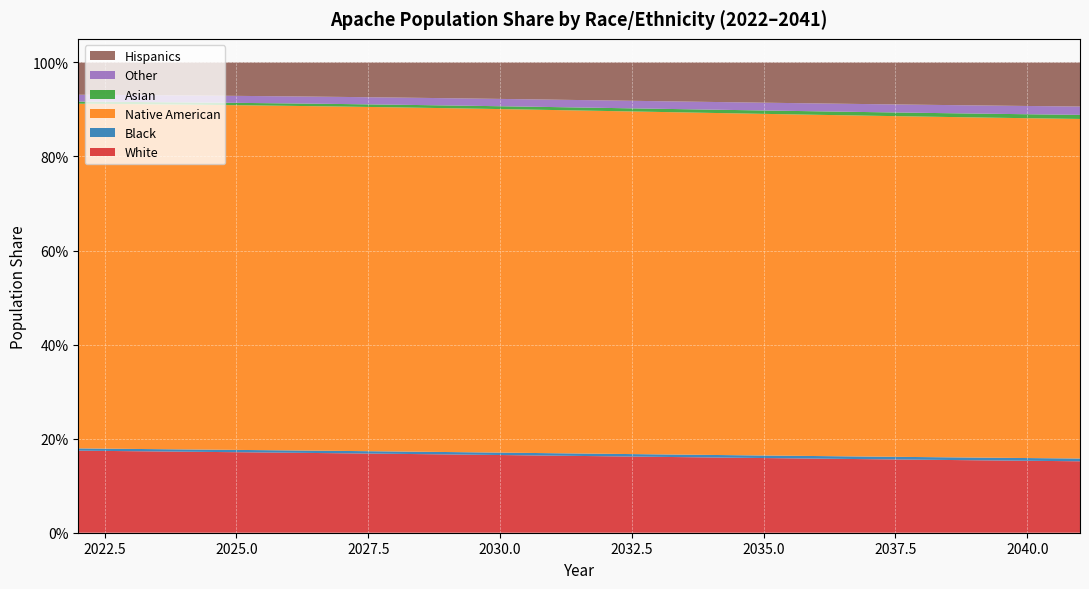

Reading left to right, transcribe all the data shown in this chart.

White: 2022=0.2	2023=0.2	2024=0.2	2025=0.2	2026=0.2	2027=0.2	2028=0.2	2029=0.2	2030=0.2	2031=0.2	2032=0.2	2033=0.2	2034=0.2	2035=0.2	2036=0.2	2037=0.2	2038=0.2	2039=0.2	2040=0.2	2041=0.2
Black: 2022=0.0	2023=0.0	2024=0.0	2025=0.0	2026=0.0	2027=0.0	2028=0.0	2029=0.0	2030=0.0	2031=0.0	2032=0.0	2033=0.0	2034=0.0	2035=0.0	2036=0.0	2037=0.0	2038=0.0	2039=0.0	2040=0.0	2041=0.0
Native American: 2022=0.7	2023=0.7	2024=0.7	2025=0.7	2026=0.7	2027=0.7	2028=0.7	2029=0.7	2030=0.7	2031=0.7	2032=0.7	2033=0.7	2034=0.7	2035=0.7	2036=0.7	2037=0.7	2038=0.7	2039=0.7	2040=0.7	2041=0.7
Asian: 2022=0.0	2023=0.0	2024=0.0	2025=0.0	2026=0.0	2027=0.0	2028=0.0	2029=0.0	2030=0.0	2031=0.0	2032=0.0	2033=0.0	2034=0.0	2035=0.0	2036=0.0	2037=0.0	2038=0.0	2039=0.0	2040=0.0	2041=0.0
Other: 2022=0.0	2023=0.0	2024=0.0	2025=0.0	2026=0.0	2027=0.0	2028=0.0	2029=0.0	2030=0.0	2031=0.0	2032=0.0	2033=0.0	2034=0.0	2035=0.0	2036=0.0	2037=0.0	2038=0.0	2039=0.0	2040=0.0	2041=0.0
Hispanics: 2022=0.1	2023=0.1	2024=0.1	2025=0.1	2026=0.1	2027=0.1	2028=0.1	2029=0.1	2030=0.1	2031=0.1	2032=0.1	2033=0.1	2034=0.1	2035=0.1	2036=0.1	2037=0.1	2038=0.1	2039=0.1	2040=0.1	2041=0.1